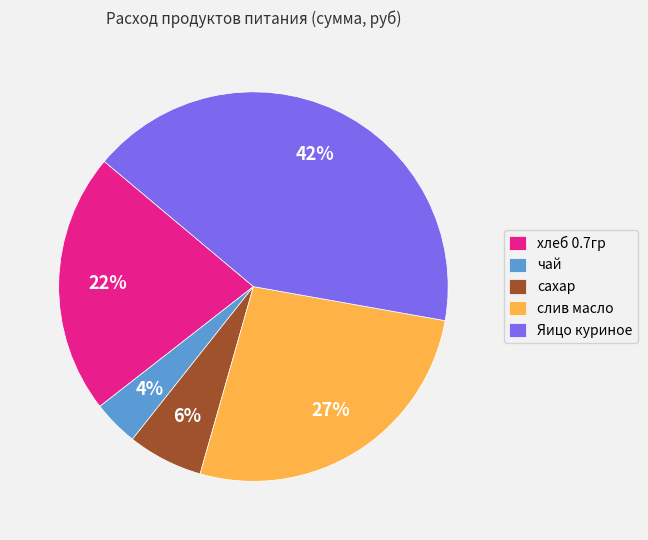

Does слив масло account for over 50% of the chart?

No